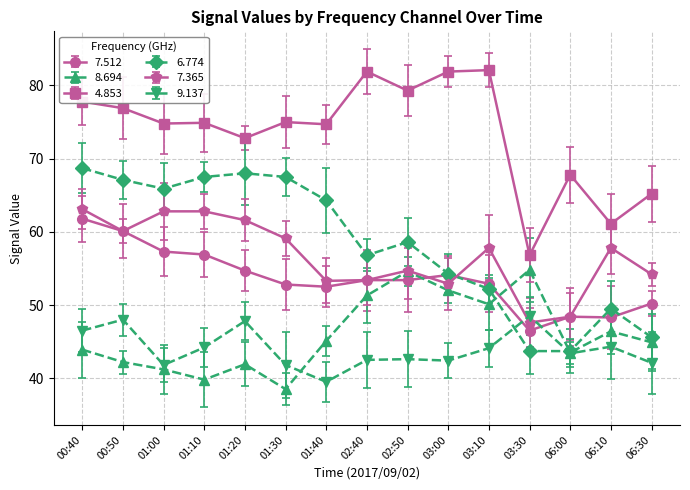

Rank the series by their maximum value, from lowest to highest.

9.137, 8.694, 7.512, 7.365, 6.774, 4.853